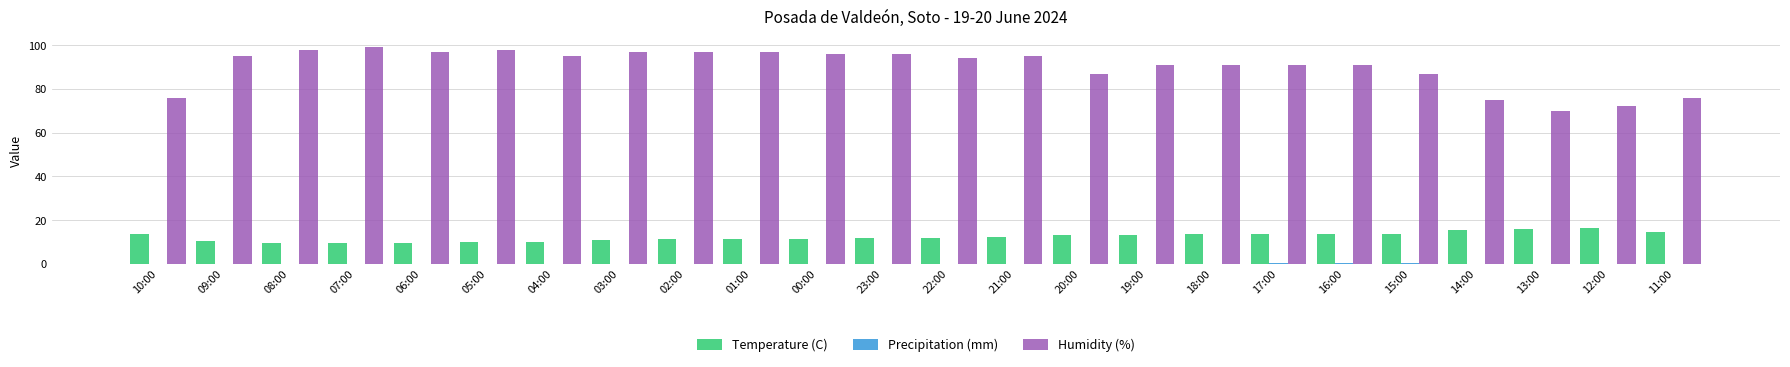

What is the greatest value displayed?

99.0